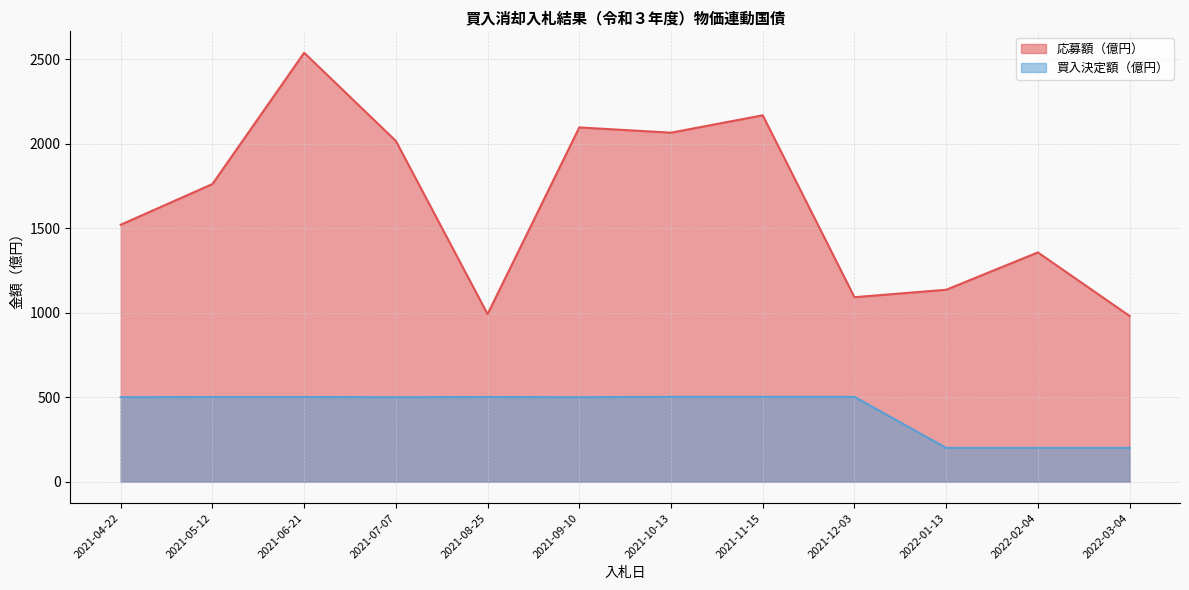

What is the difference between the 買入決定額（億円） values at 2021-09-10 and 2022-03-04?

300